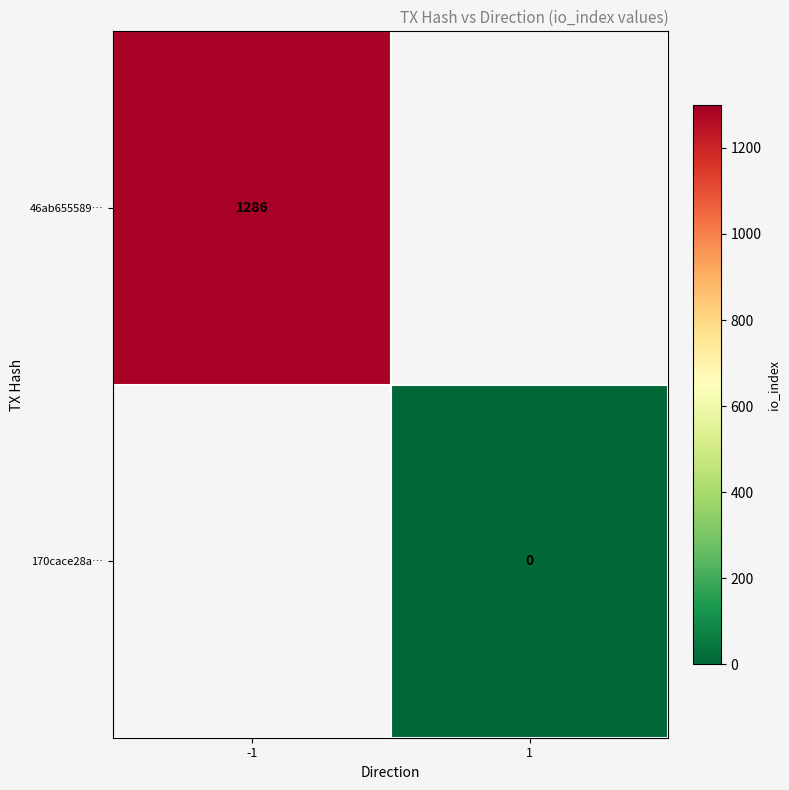

The 46ab655589… series shows 1739 at -1. True or false?

False